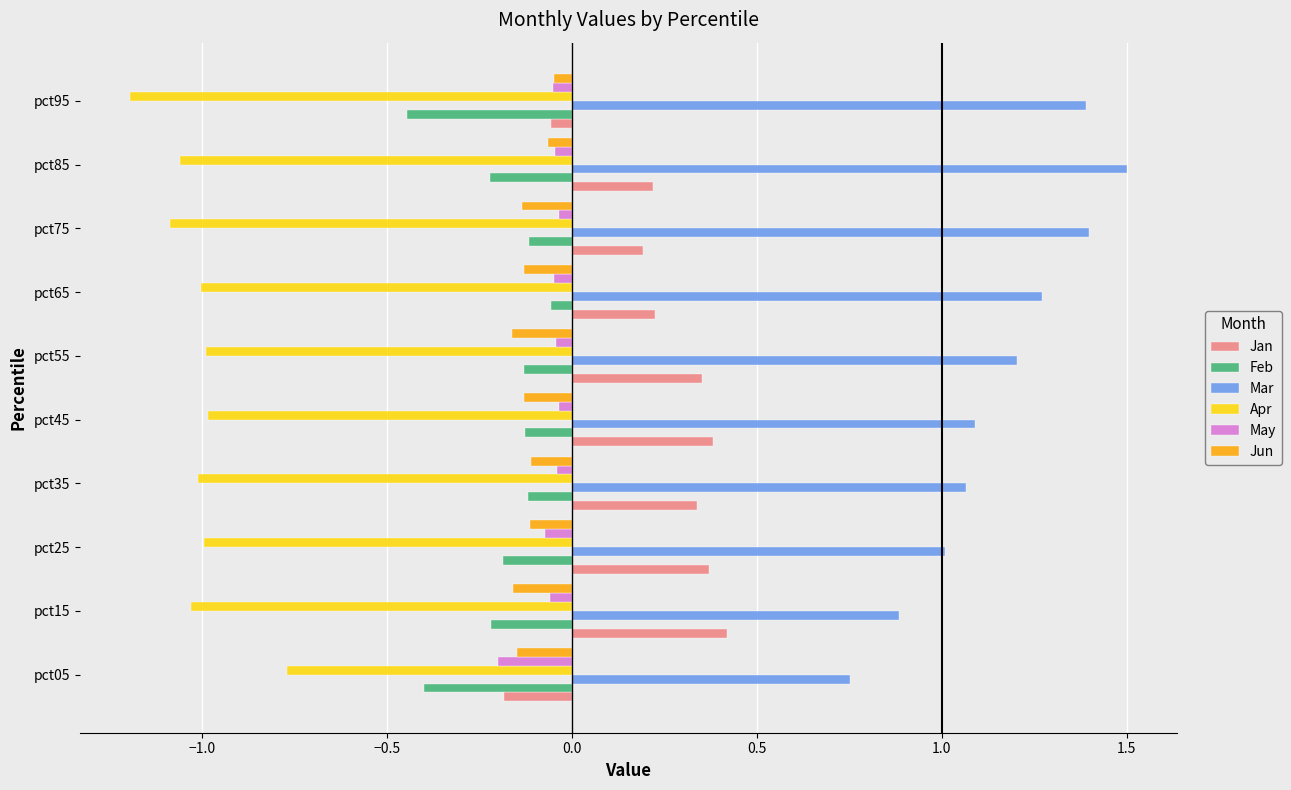

Where is Jan nearest to the value 0?

pct95